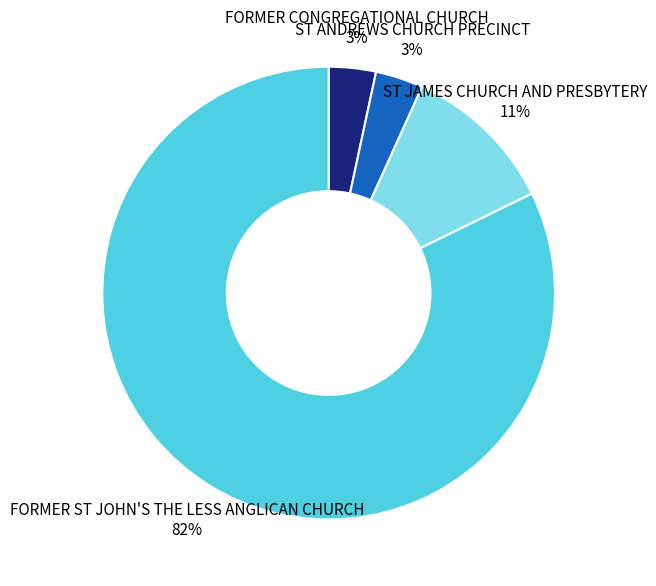

Which category accounts for the majority?

FORMER ST JOHN'S THE LESS ANGLICAN CHURCH